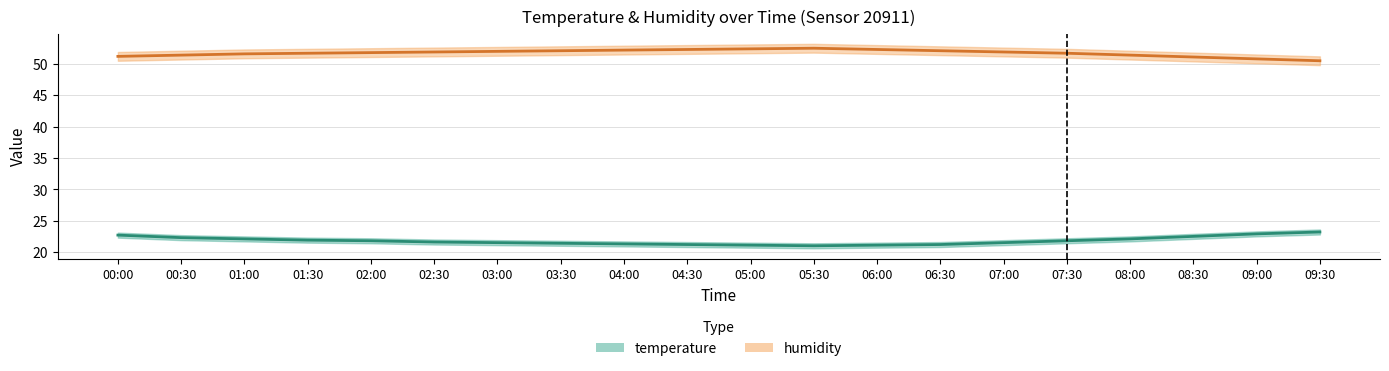

At which category is the sum across all series the highest?

00:00